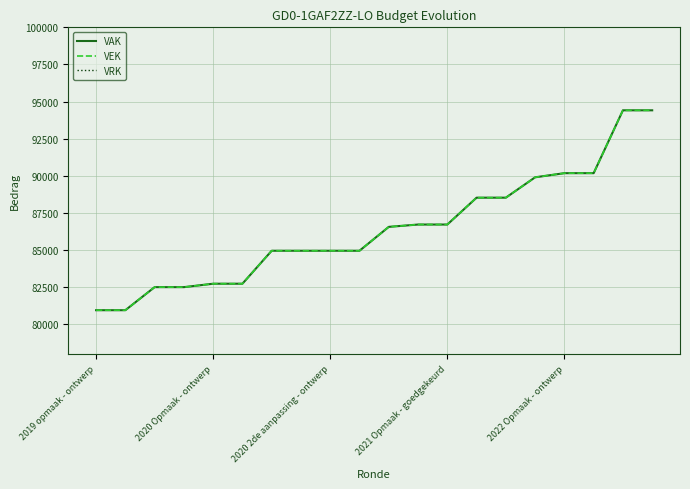

True or false: VRK and VEK intersect in this chart.

False